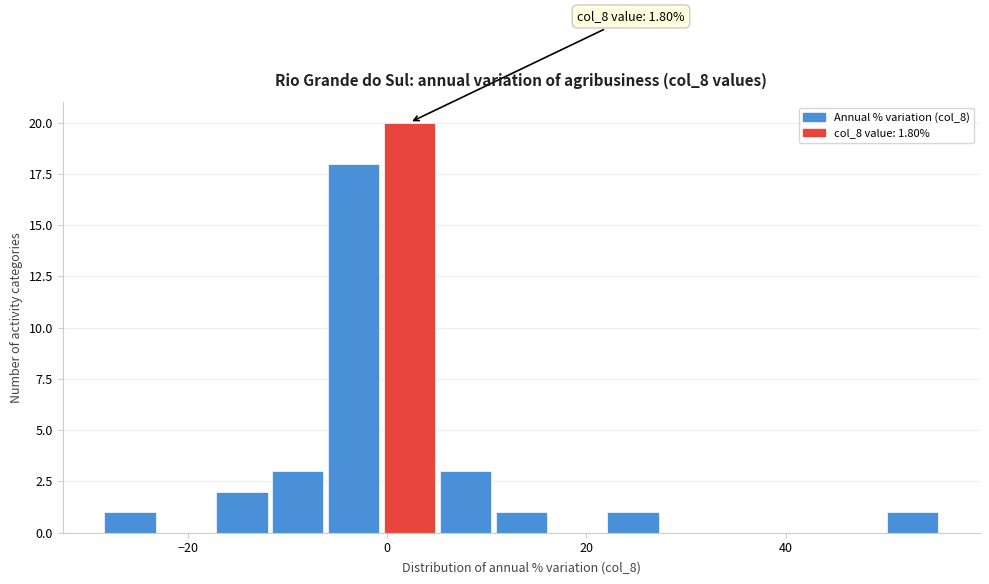

Read against the x-axis, roughly where is the centre of the tallest bar?

2